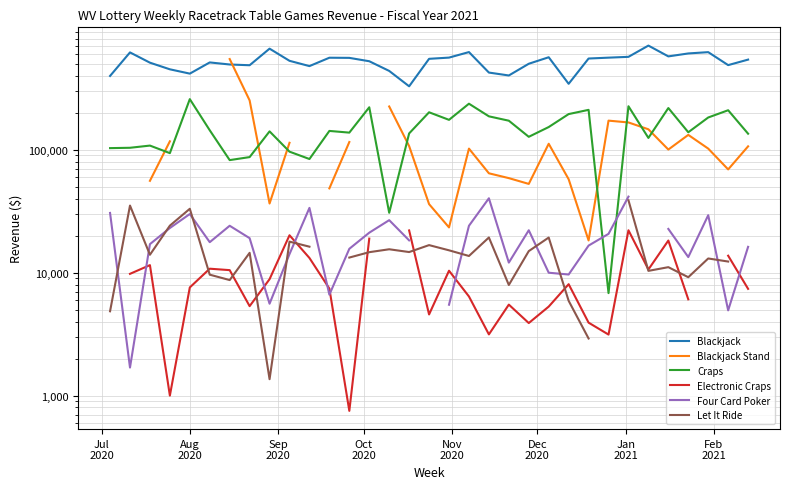

True or false: Craps and Blackjack cross at least once.

False